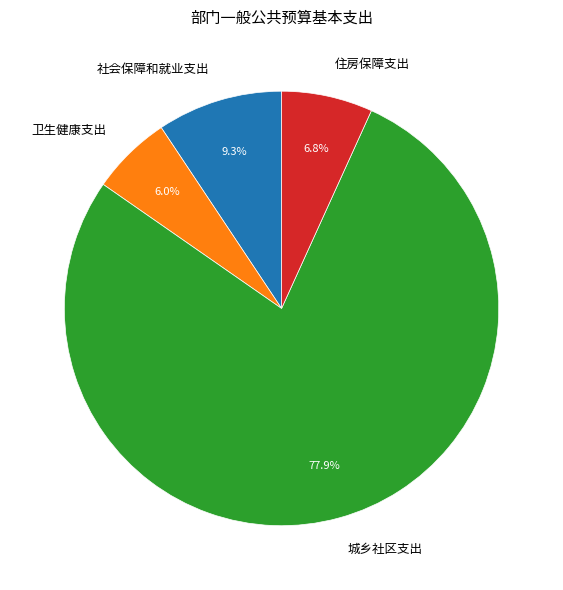

Is there any slice that represents more than half of the pie?

Yes